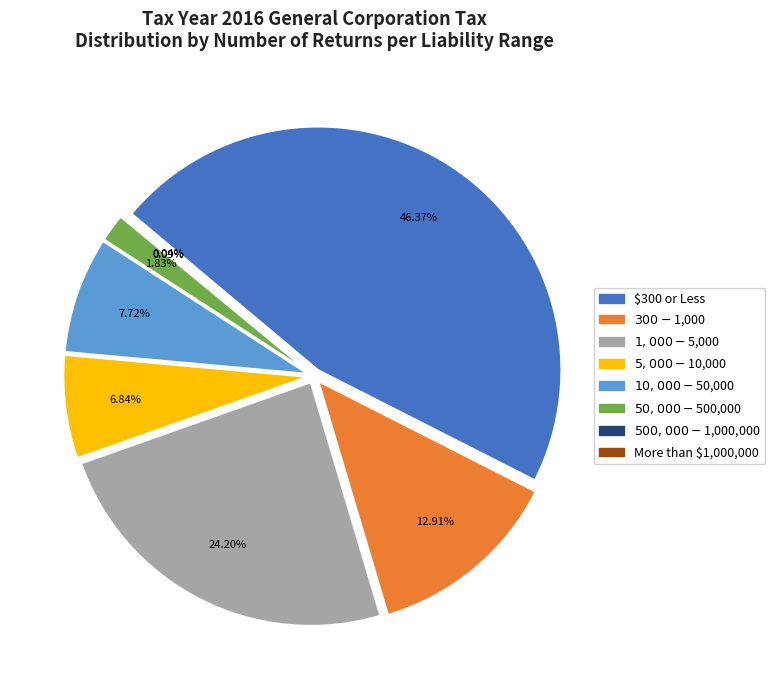

What percentage is the $300 or Less slice, to the nearest percent?

46%